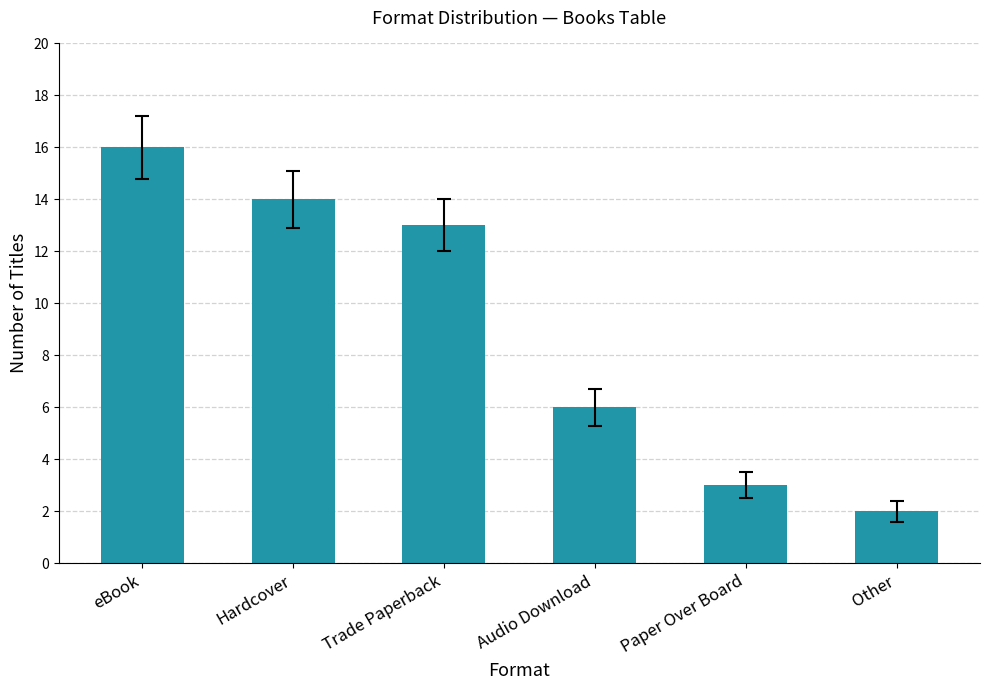

What is the change in value from eBook to Other?

-14